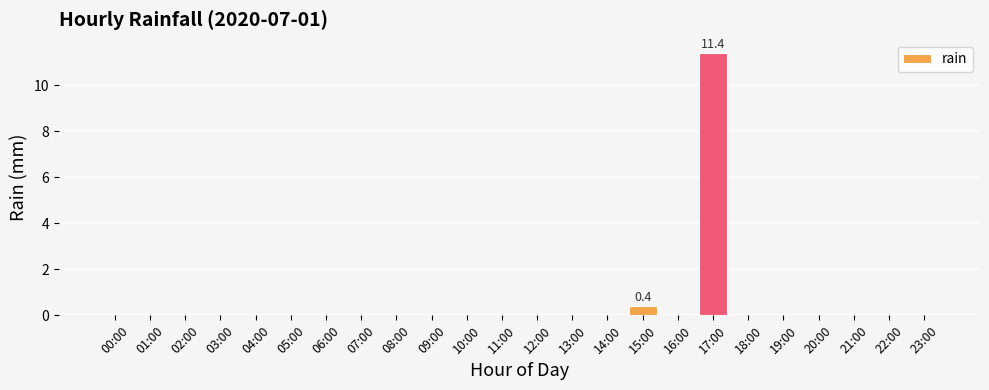

What is the sum of all values?

11.8